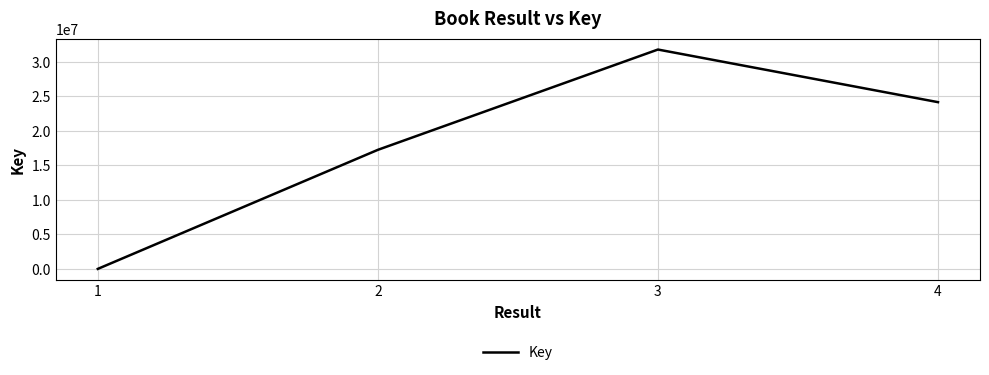

What is the maximum value shown in the chart?

31773664